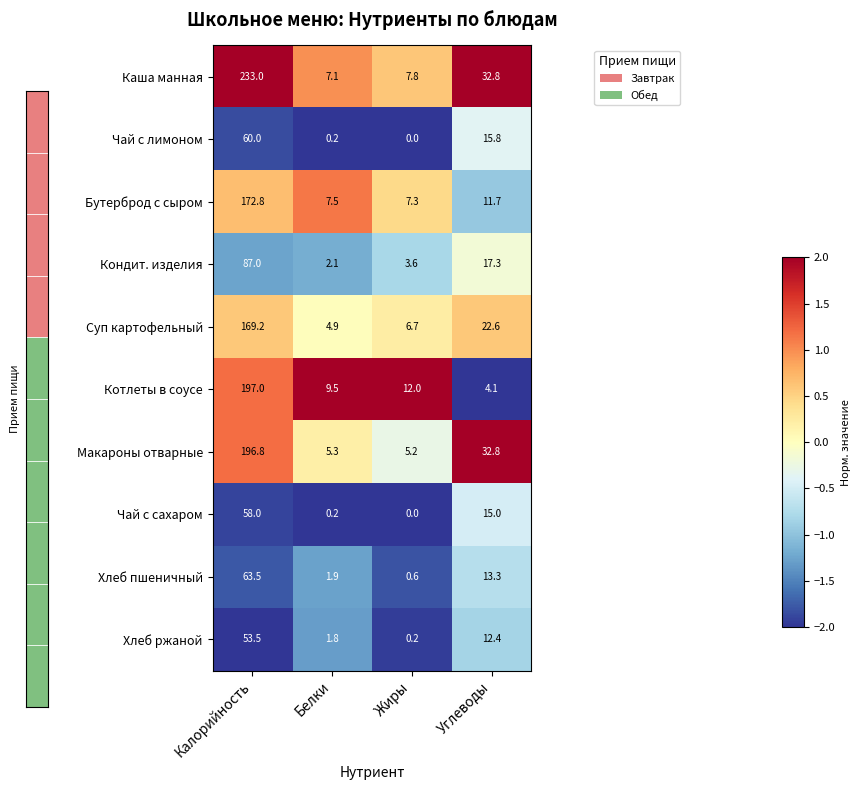

What is the sum of the Макароны отварные values at Белки and Углеводы?

38.1